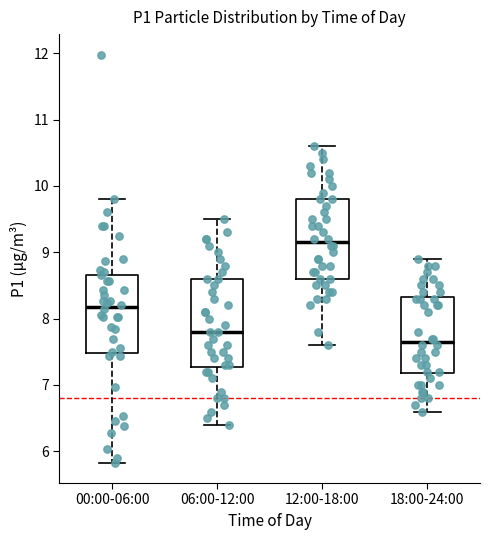

Which box is the tallest, from its lower edge to its upper edge?

06:00-12:00